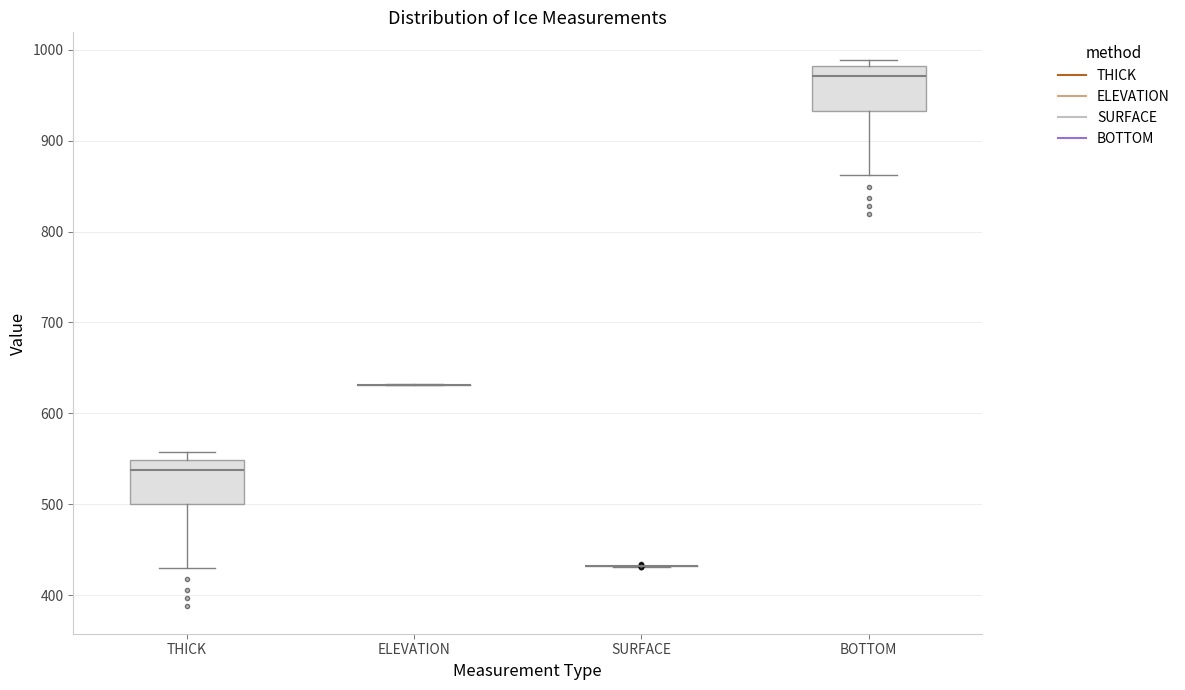

Reading left to right, read every box against the y-axis: the position of its median line, the range the box covers, and the ends of its whiskers. The values are not printed on the chart, so give them approximately, as read against the axis.

THICK: median 540, box 500 to 550, whiskers 430 to 560
ELEVATION: box collapsed to a line at 630, whiskers 630 to 630
SURFACE: box collapsed to a line at 430, whiskers 430 to 430
BOTTOM: median 970, box 930 to 980, whiskers 860 to 990